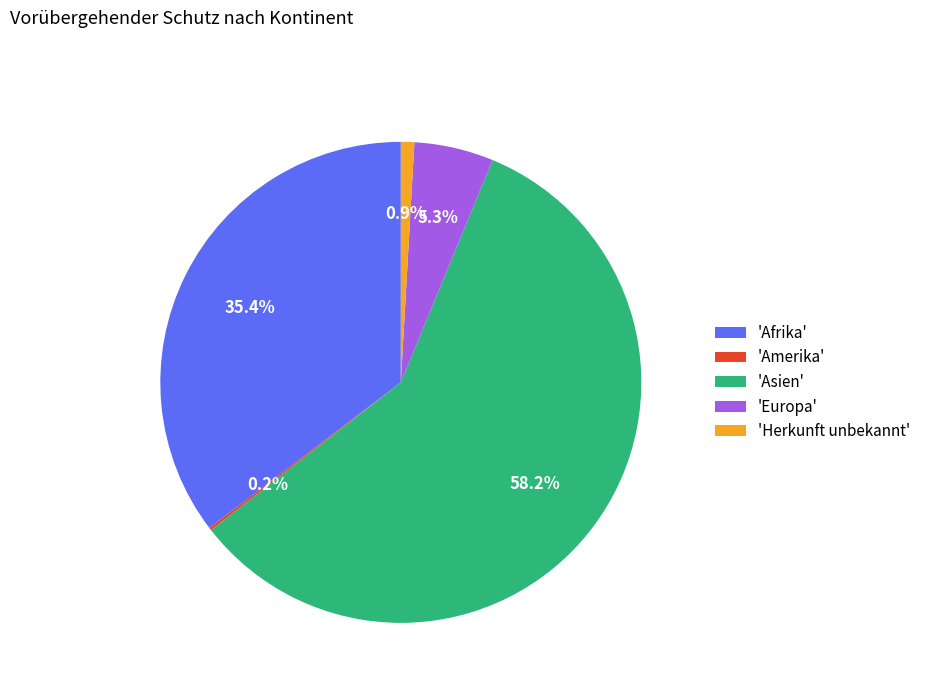

Does 'Afrika' account for over 50% of the chart?

No